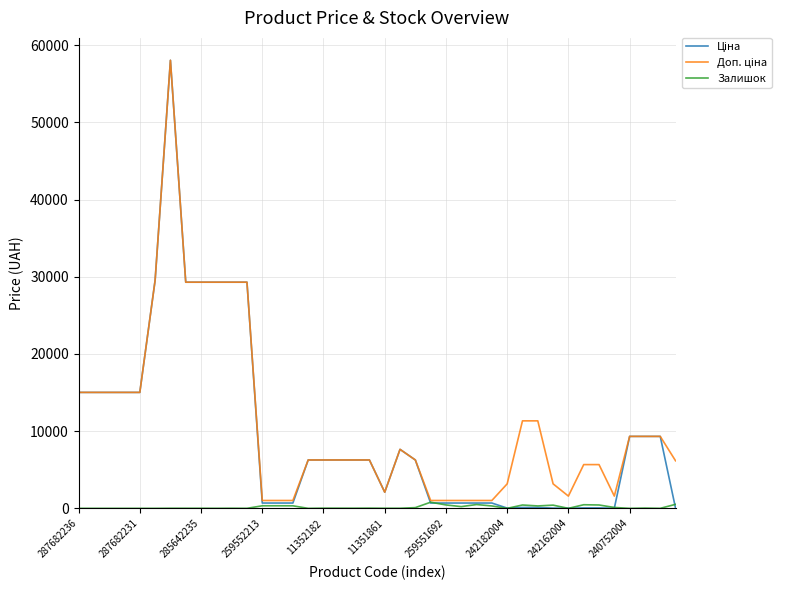

What is the greatest value displayed?

58037.0